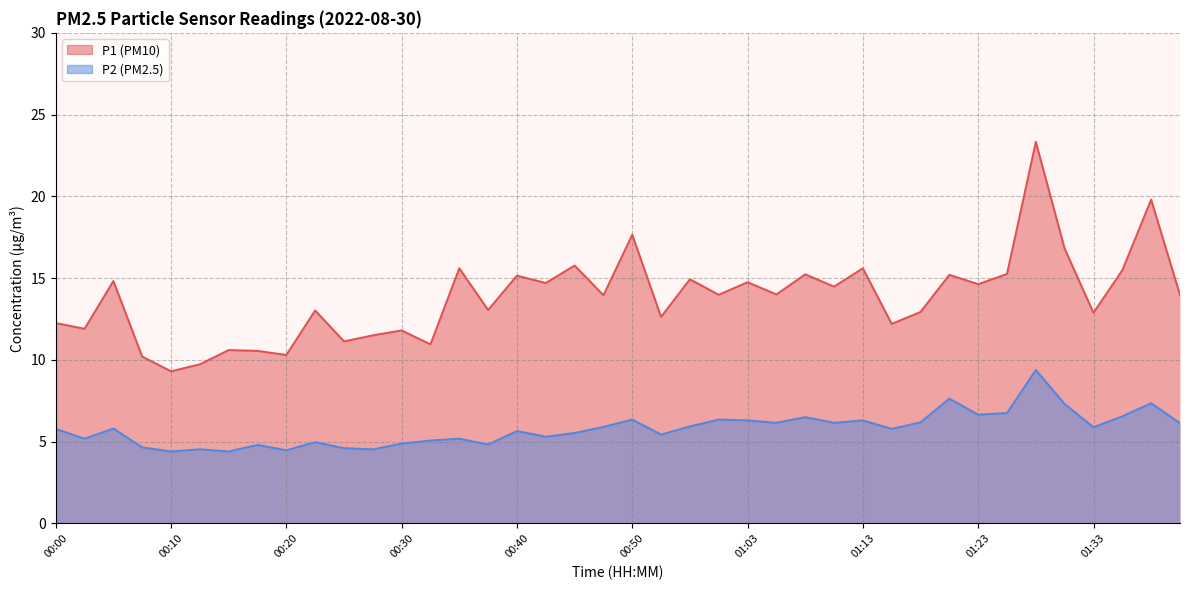

What position from the right is 00:28?

29